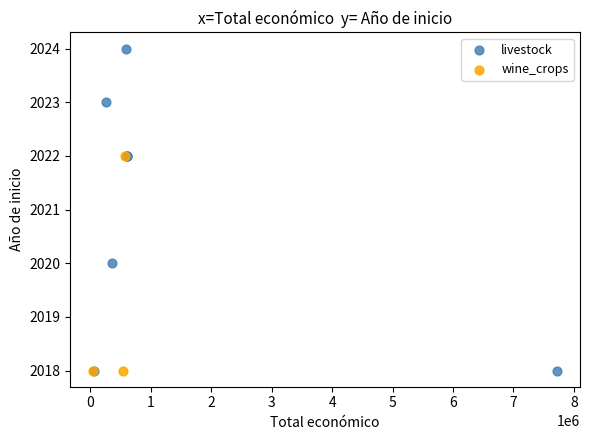

Which series reaches the maximum Y coordinate?

livestock